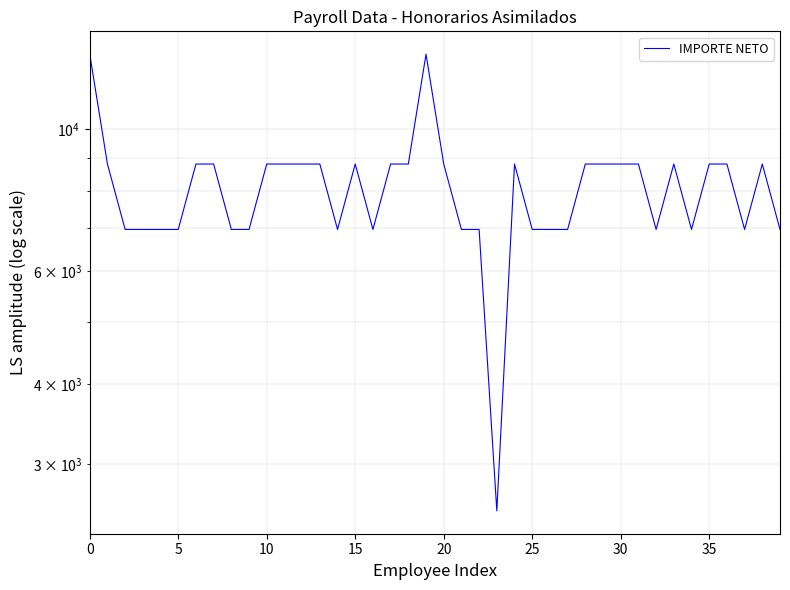

The chart shows a value of 21358.9 at 19. True or false?

False